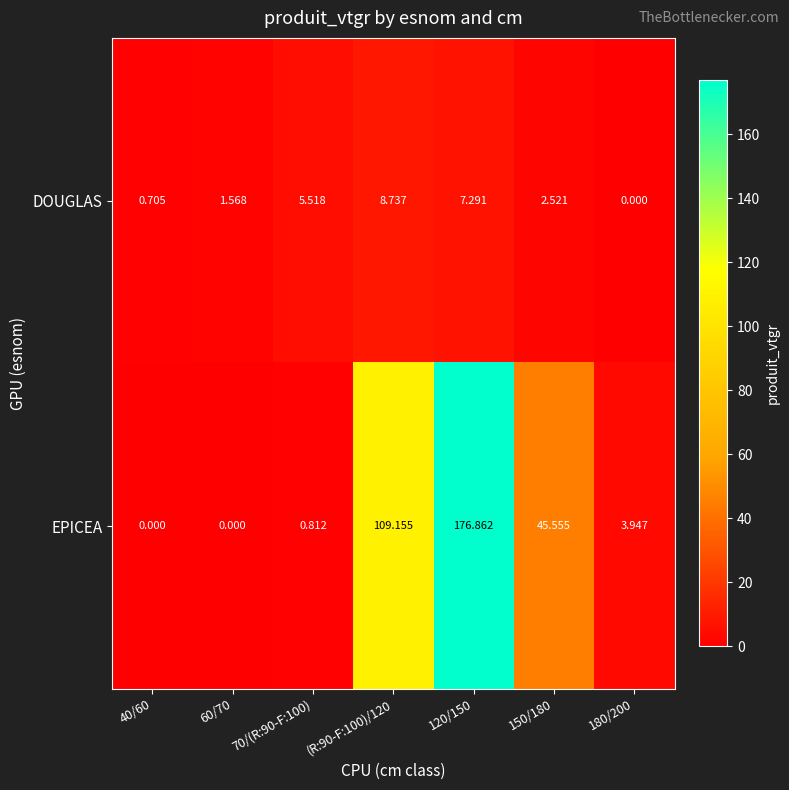

Which series changed the most between 60/70 and 120/150?

EPICEA